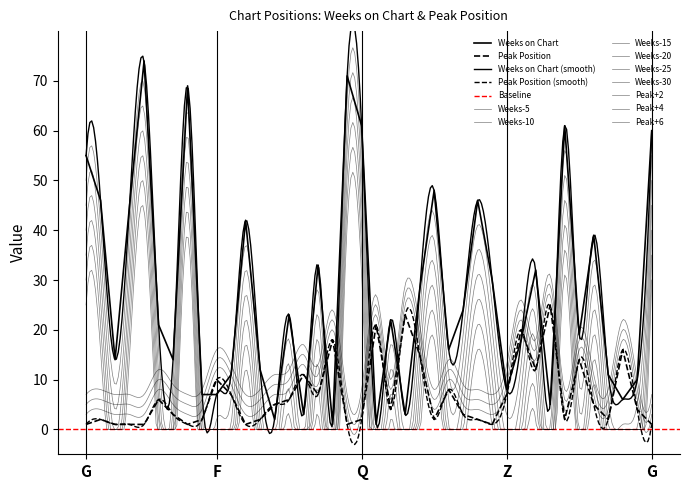

What is the value of the Weeks on Chart point at the 15th from the left?

23